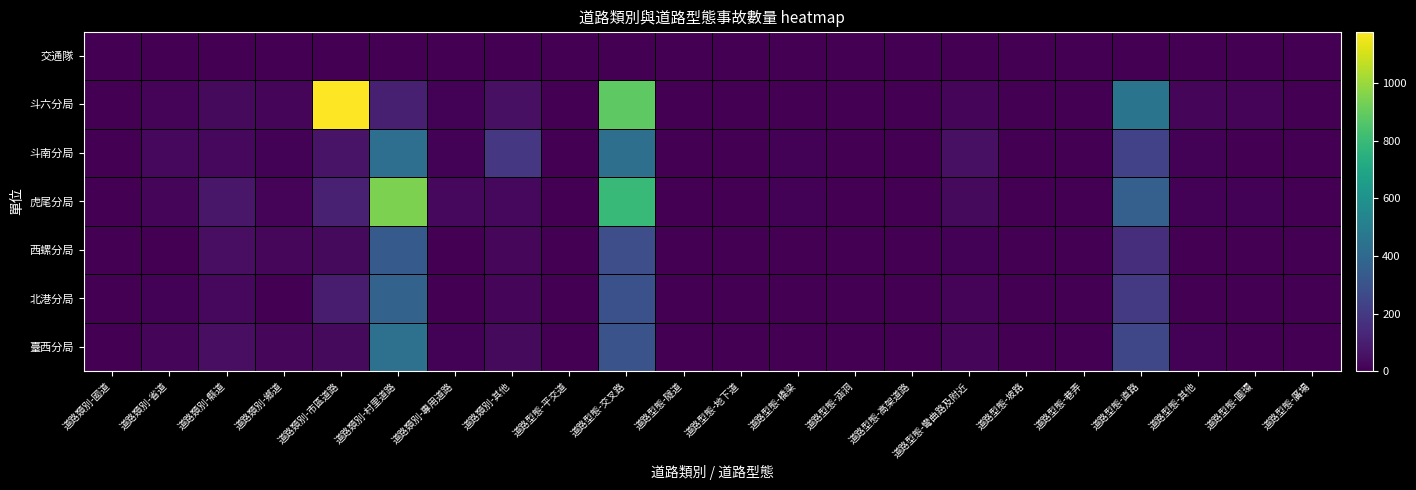

Which series has the largest range (max minus min)?

斗六分局